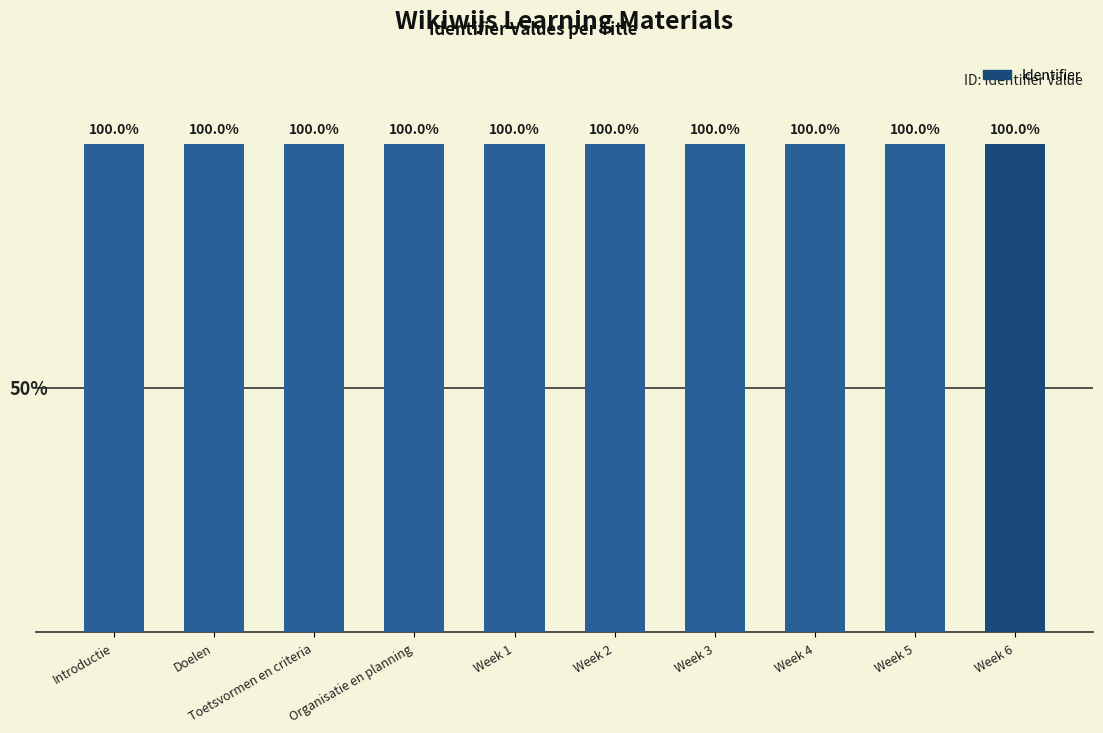

Are the bars horizontal?

No